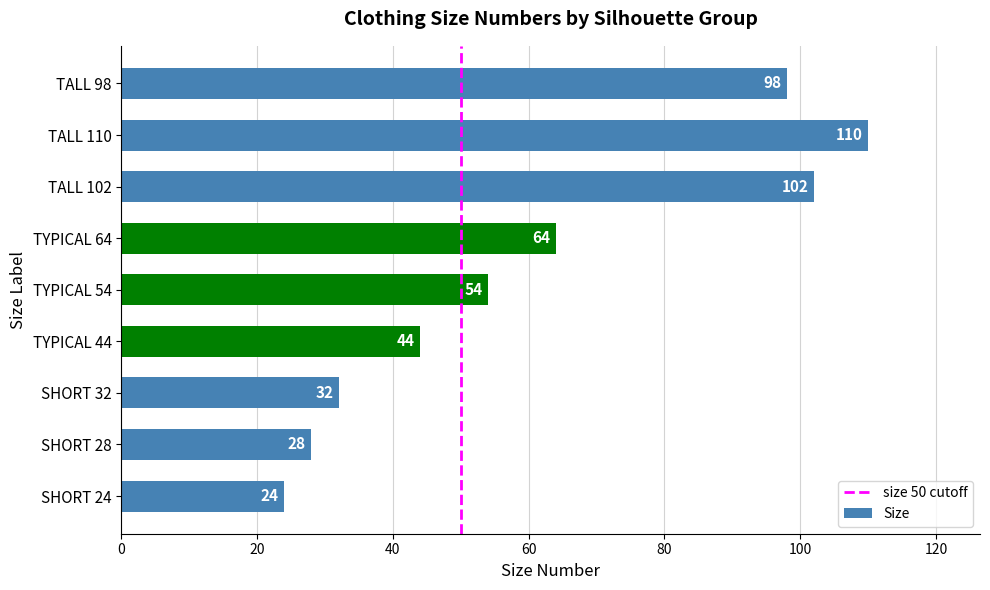

Reading top to bottom, transcribe all the data shown in this chart.

TALL 98=98	TALL 110=110	TALL 102=102	TYPICAL 64=64	TYPICAL 54=54	TYPICAL 44=44	SHORT 32=32	SHORT 28=28	SHORT 24=24